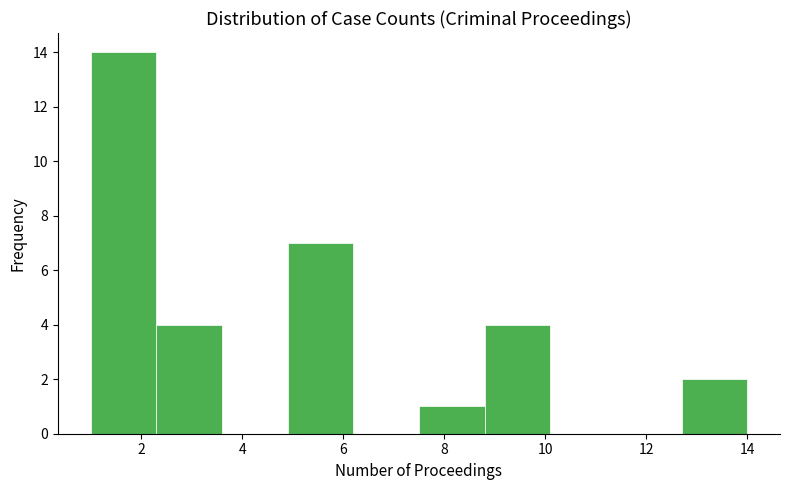

Reading left to right, list every bar in this chart as the range it spans on the x-axis followed by its height. Neither the bar edges nor the heights are printed on the chart, so give them approximately, as read against the axes.

1.0 to 2.3: 14
2.3 to 3.6: 4
3.6 to 4.9: 0
4.9 to 6.2: 7
6.2 to 7.5: 0
7.5 to 8.8: 1
8.8 to 10.1: 4
10.1 to 11.4: 0
11.4 to 12.7: 0
12.7 to 14.0: 2